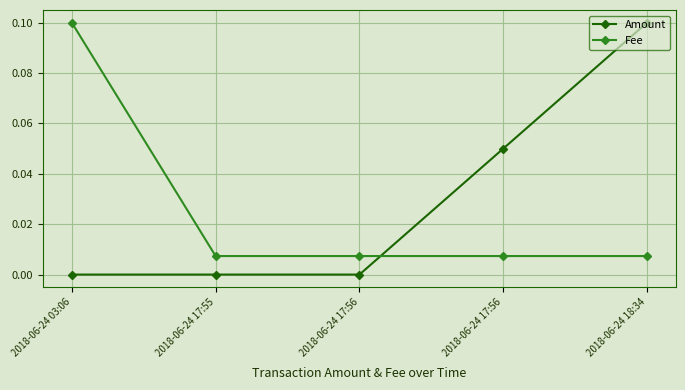

Count the number of categories in the chart.

5